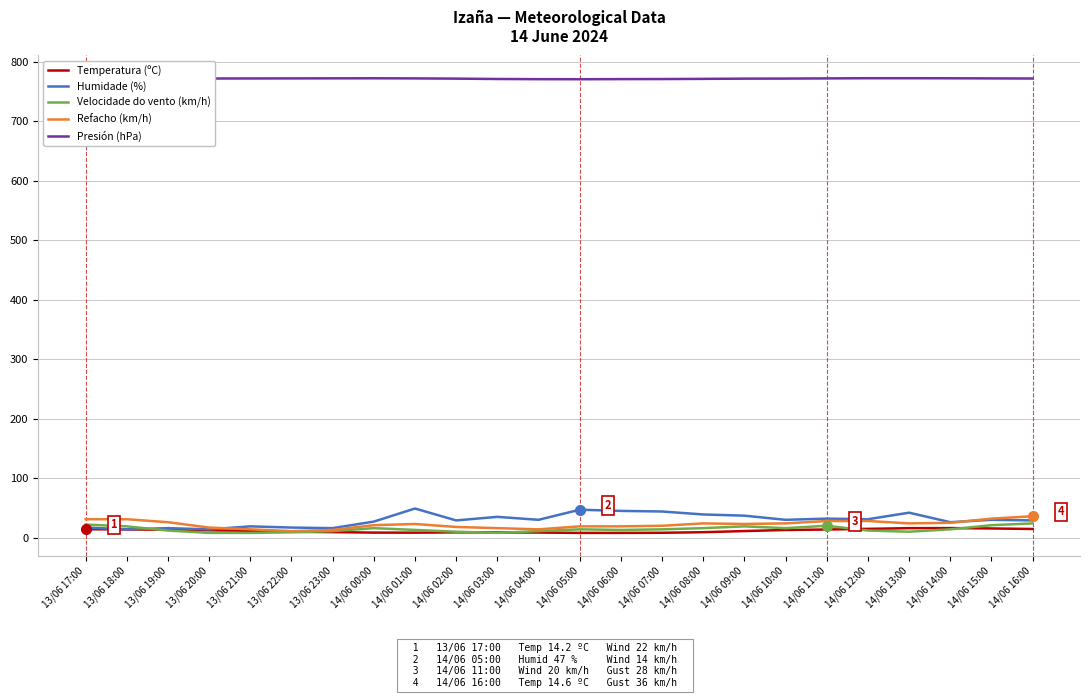

What is the sum of the Presión (hPa) values at 14/06 15:00 and 14/06 14:00?

1544.4